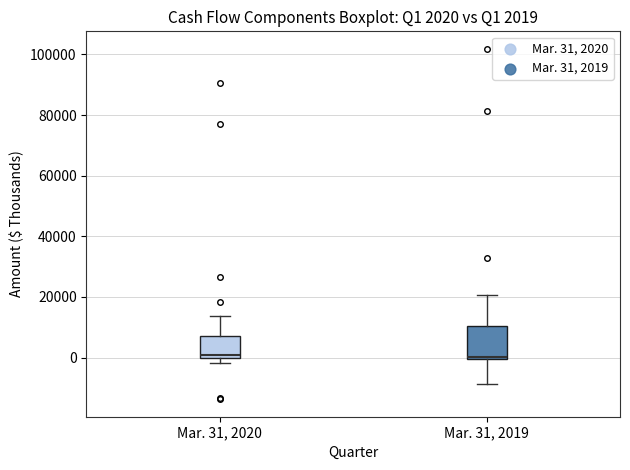

Comparing the boxes themselves (not the whiskers), which one is the tallest?

Mar. 31, 2019